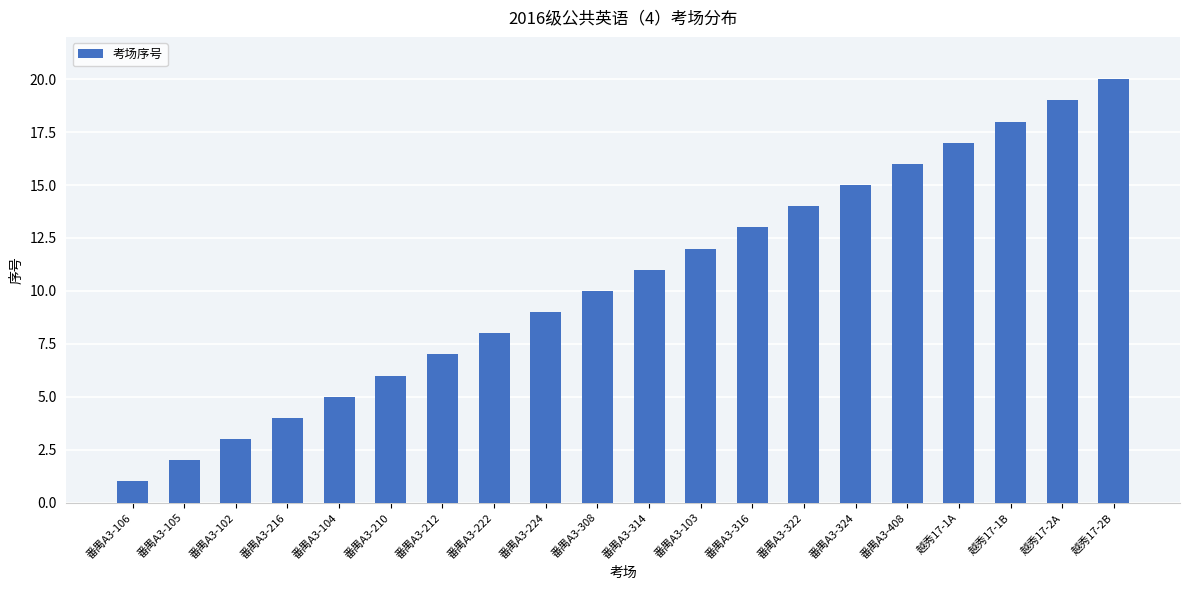

What is the difference between the values at 番禺A3-216 and 番禺A3-102?

1